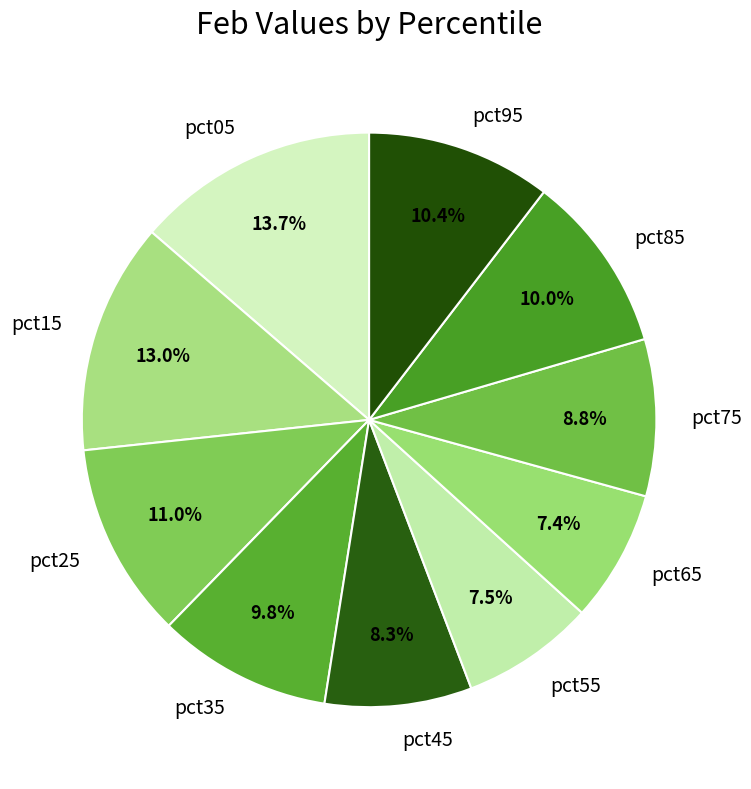

To the nearest percent, what is the combined percentage of pct65 and pct85?

17%